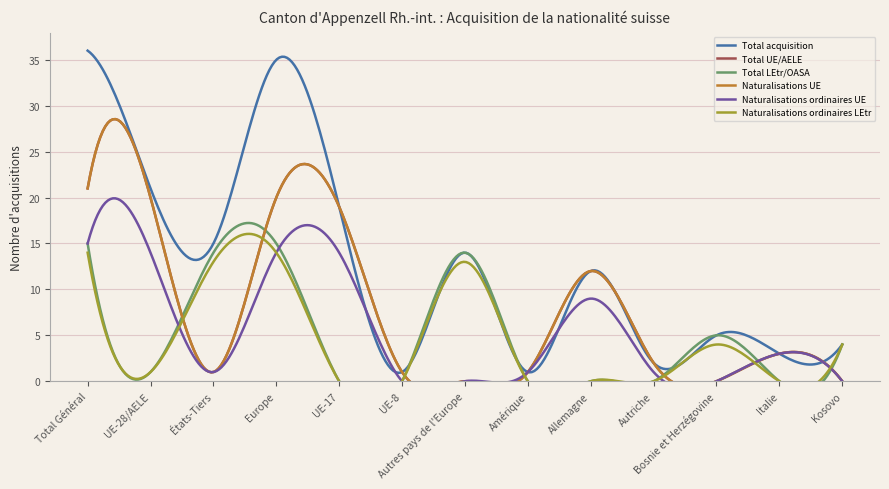

At which label does Naturalisations UE first exceed 2?

Total Général